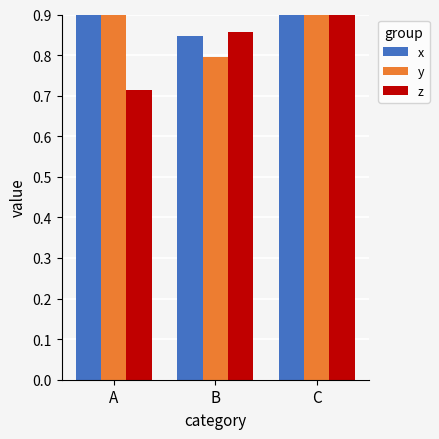

Between A and C, which series saw the biggest shift?

z